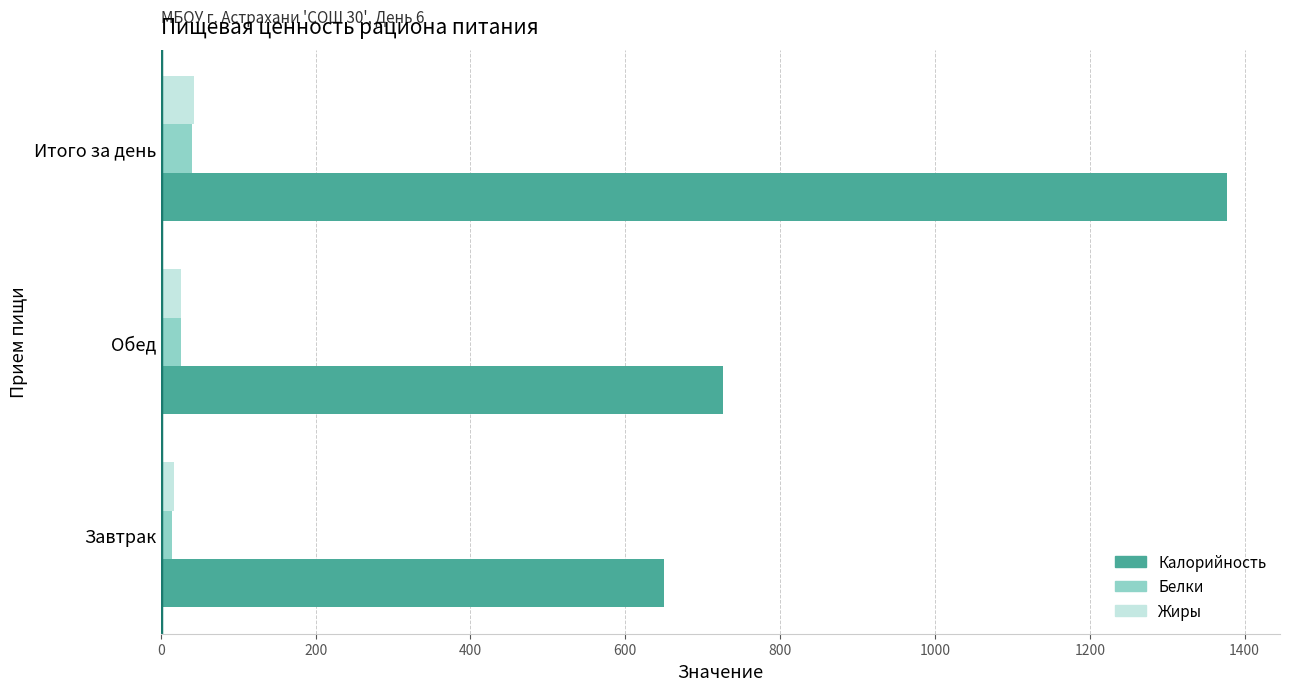

Which label corresponds to the largest value in the chart?

Итого за день